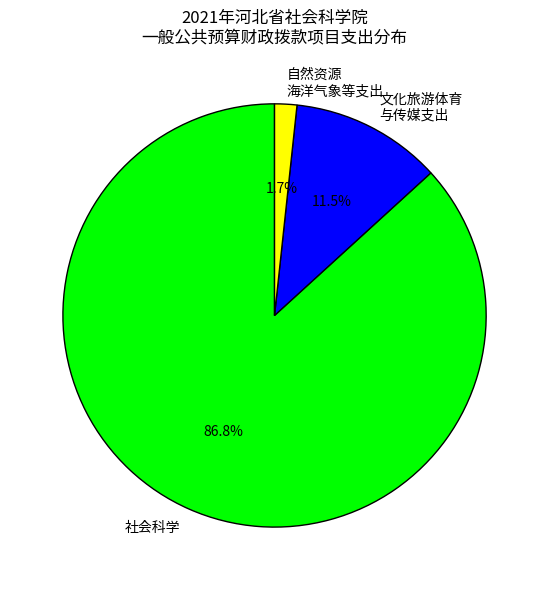

Which category has the smallest portion of the pie?

自然资源 海洋气象等支出